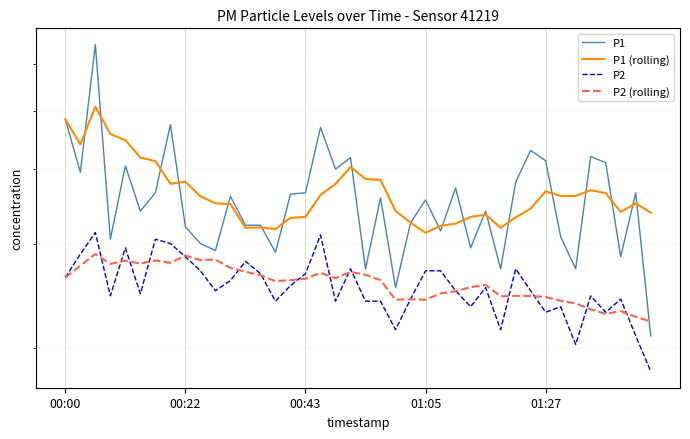

What is the greatest value displayed?

6.5